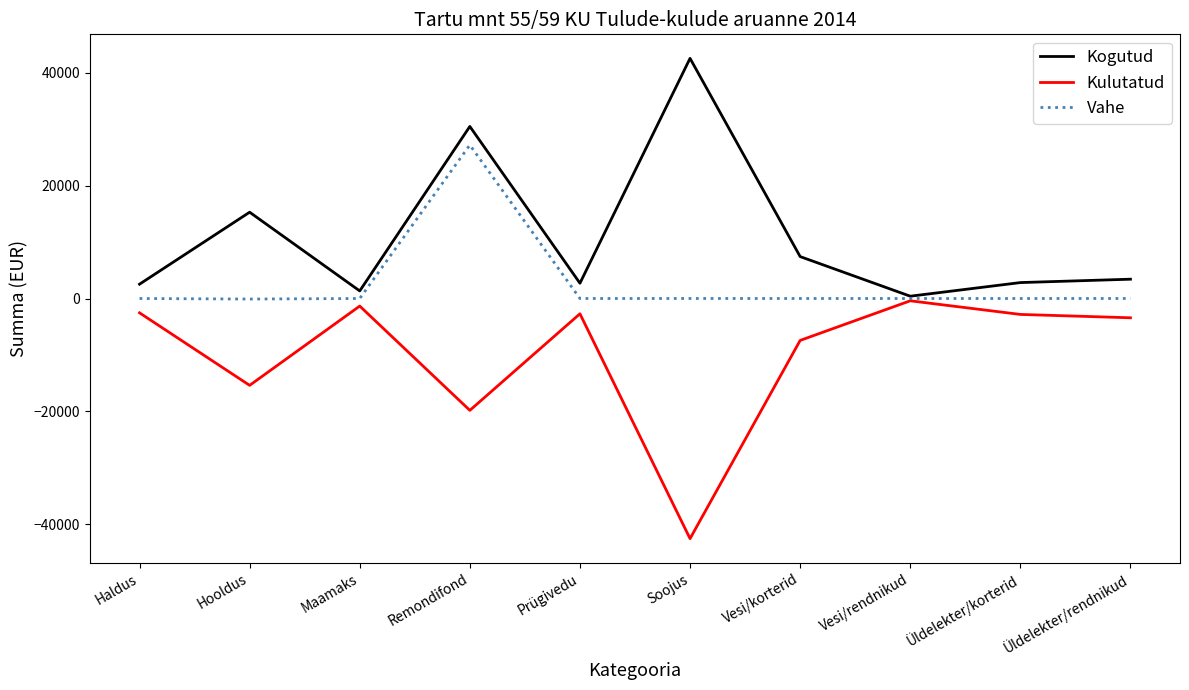

In Vahe, how many points are lower than both neighbors (excluding endpoints)?

3